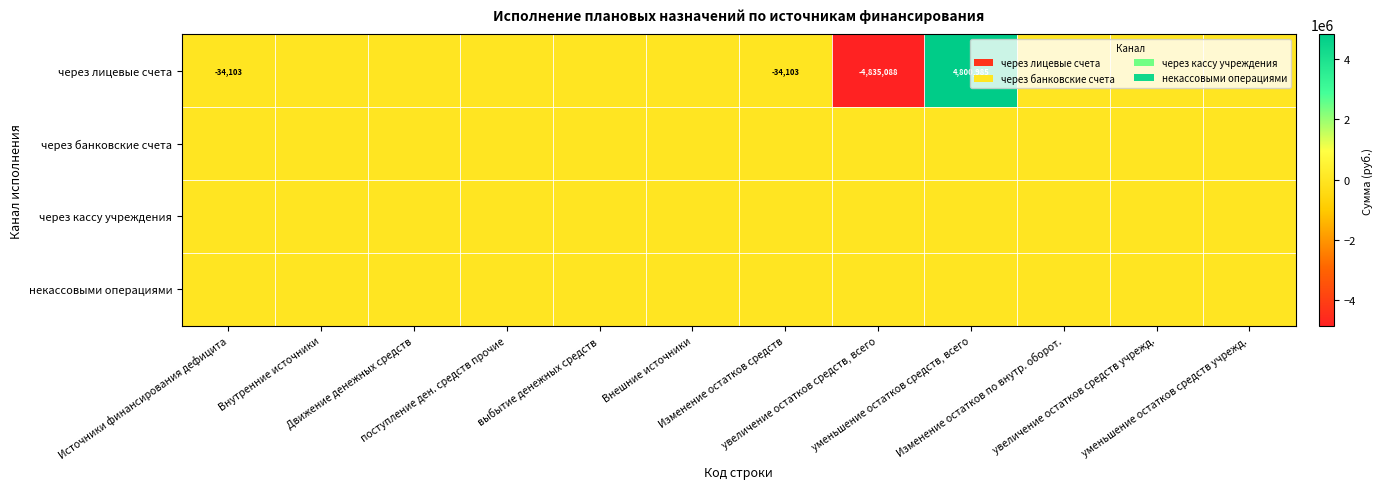

How many values in the через лицевые счета series are below 0?

3